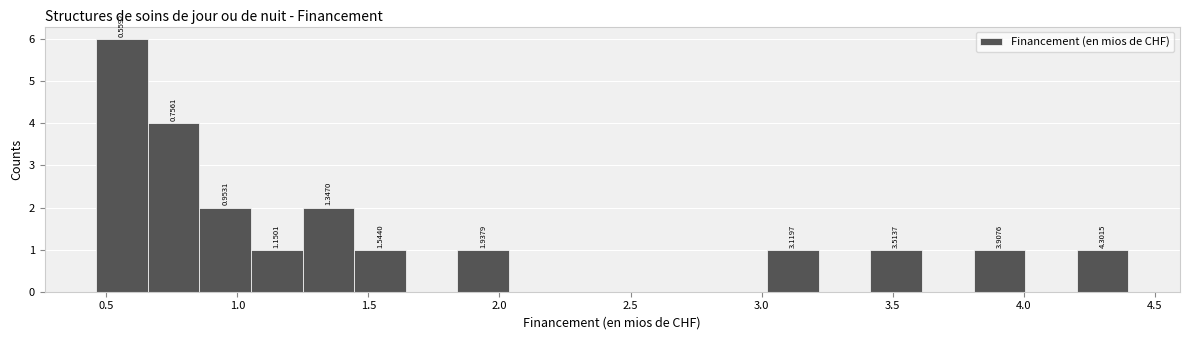

Read against the x-axis, roughly where is the centre of the tallest bar?

0.55